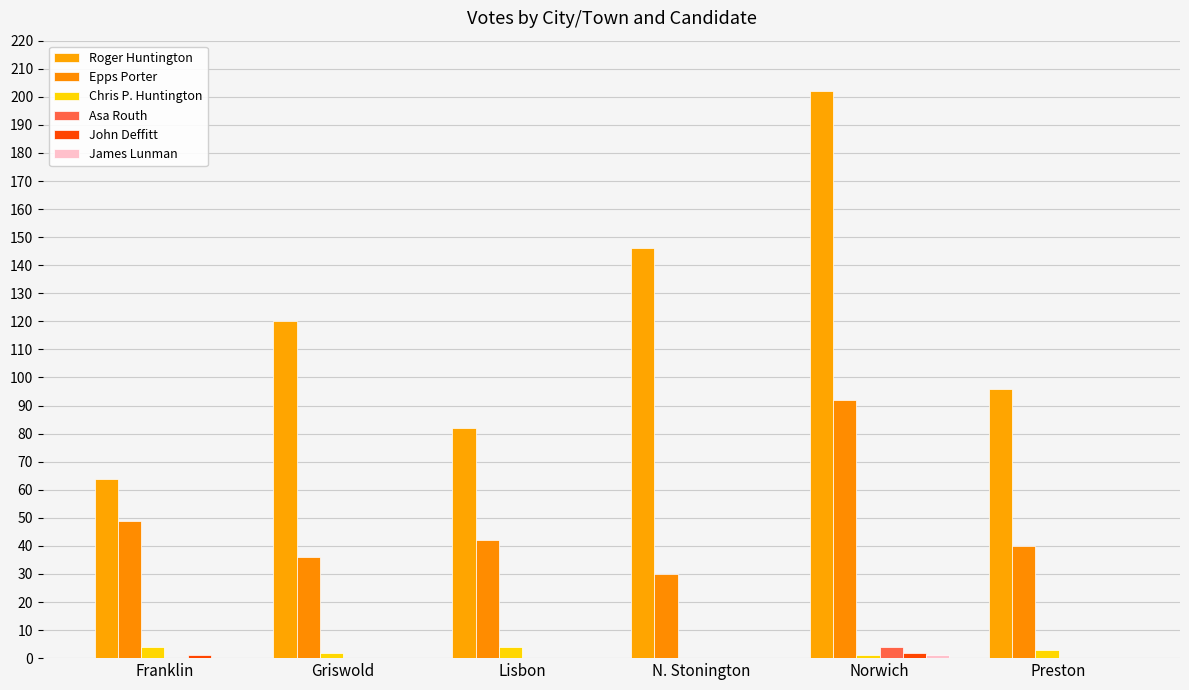

Rank the series at Franklin from lowest to highest value.

Asa Routh, James Lunman, John Deffitt, Chris P. Huntington, Epps Porter, Roger Huntington